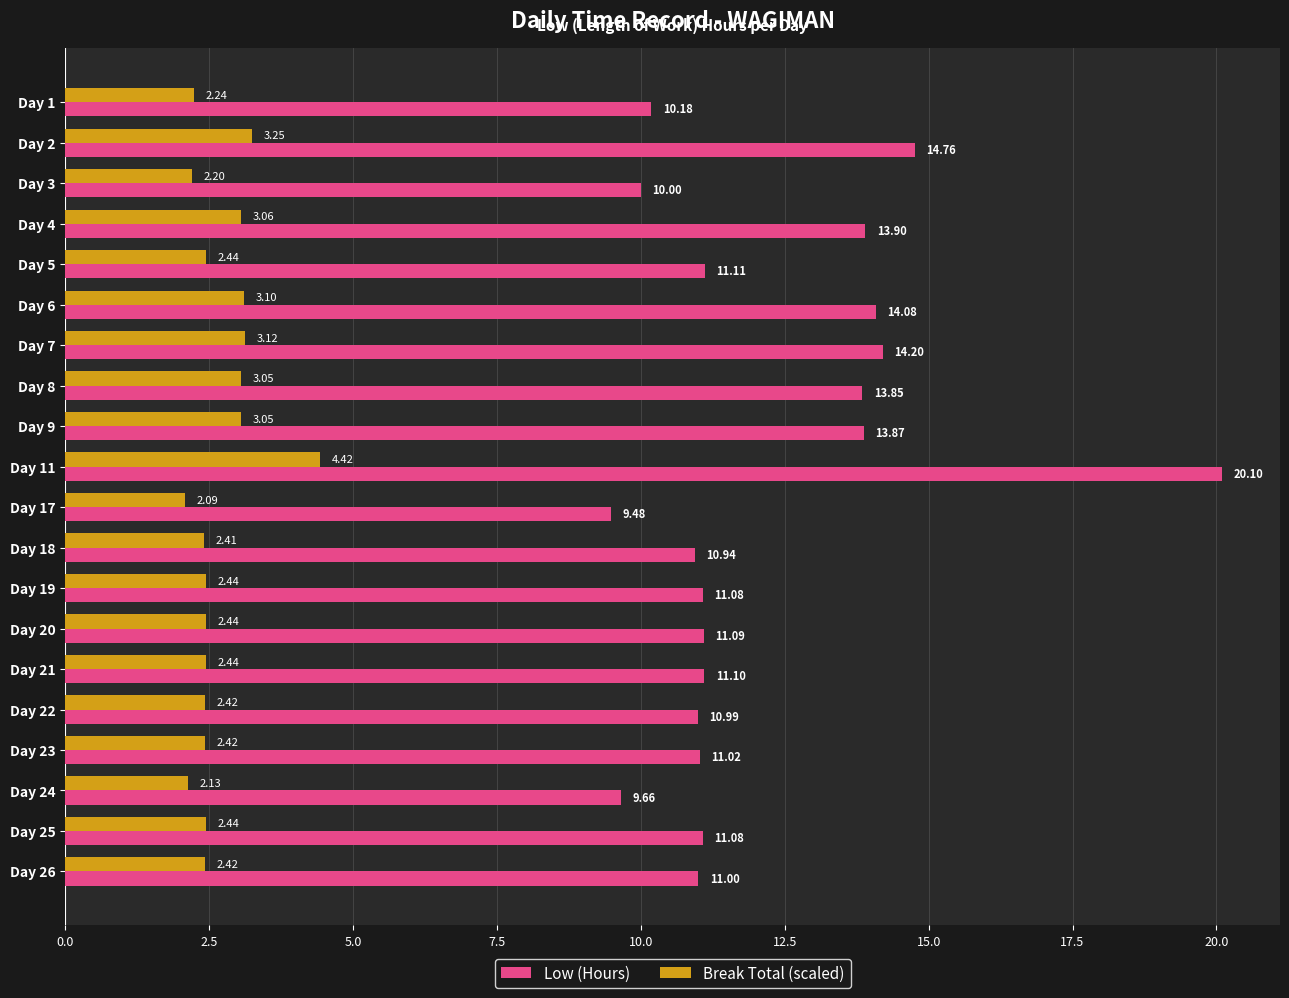

What is the difference between the Low (Hours) values at Day 4 and Day 3?

3.9